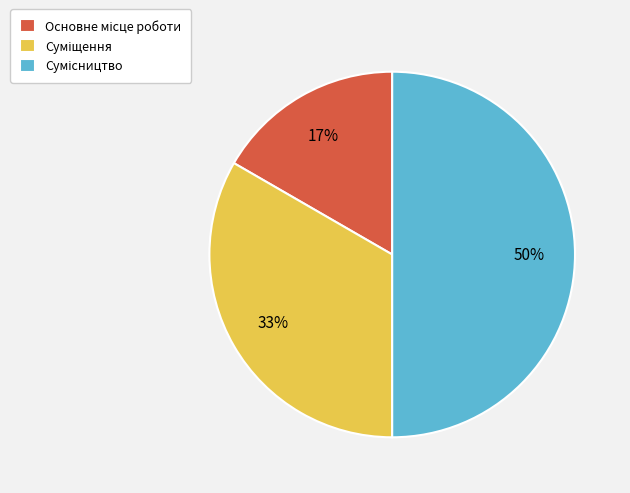

To the nearest percent, what is the average slice percentage?

33%